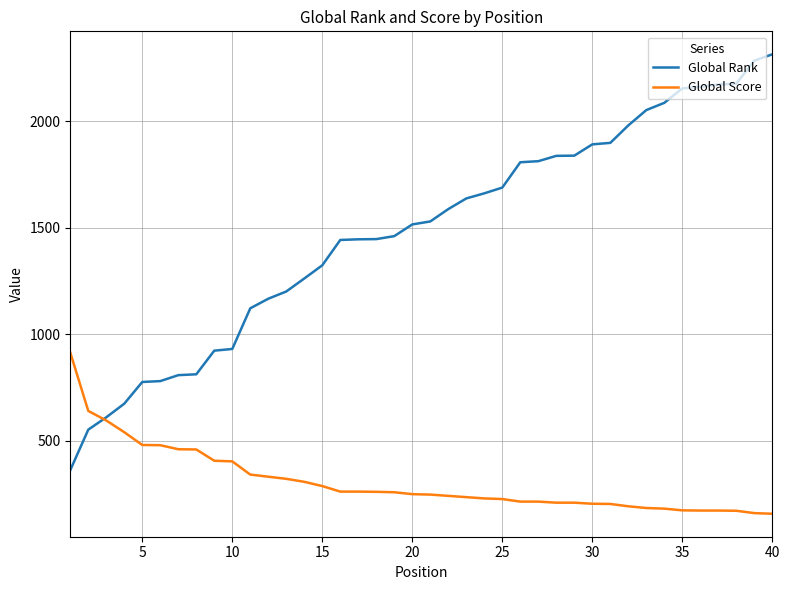

After their last crossing, which series has the higher values: Global Rank or Global Score?

Global Rank